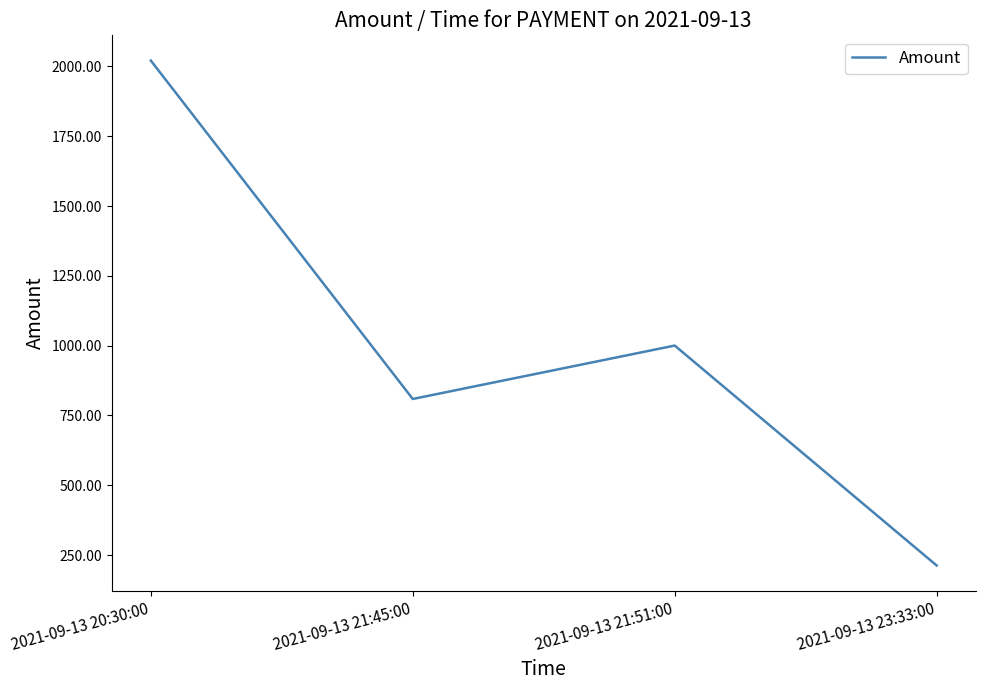

Which label corresponds to the largest value in the chart?

2021-09-13 20:30:00